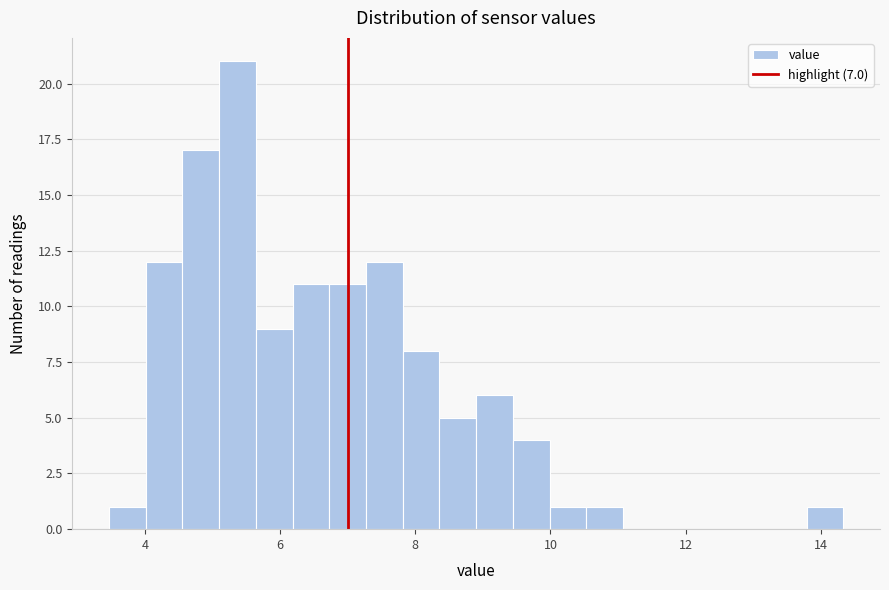

Read against the x-axis, roughly where is the centre of the tallest bar?

5.4